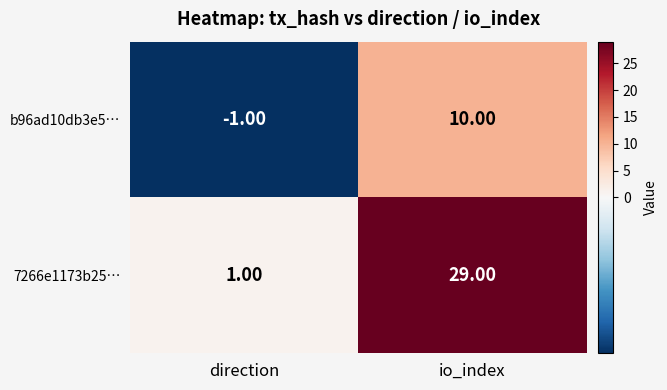

At which label does b96ad10db3e5… reach its peak?

io_index